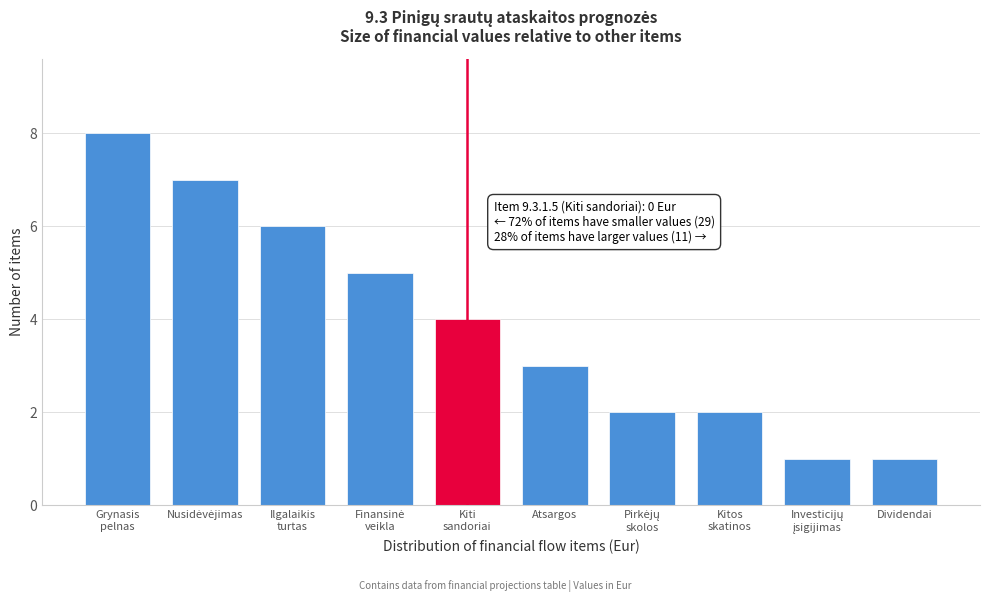

Reading right to left, extract all data points from this chart.

1	1	2	2	3	4	5	6	7	8